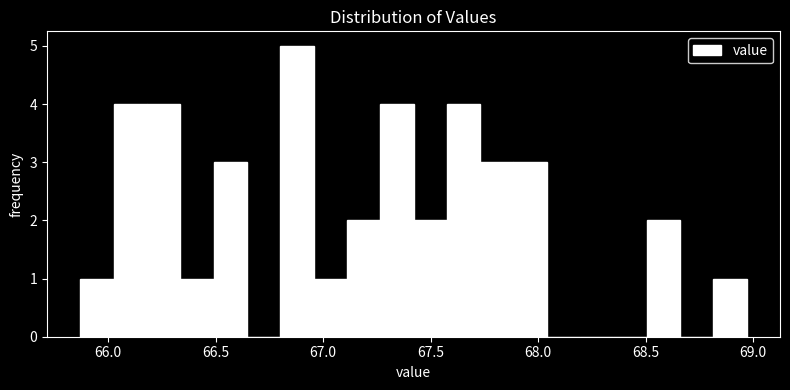

Around what value on the x-axis is the tallest bar? Give the approximate position of its centre, as read against the axis.

66.90